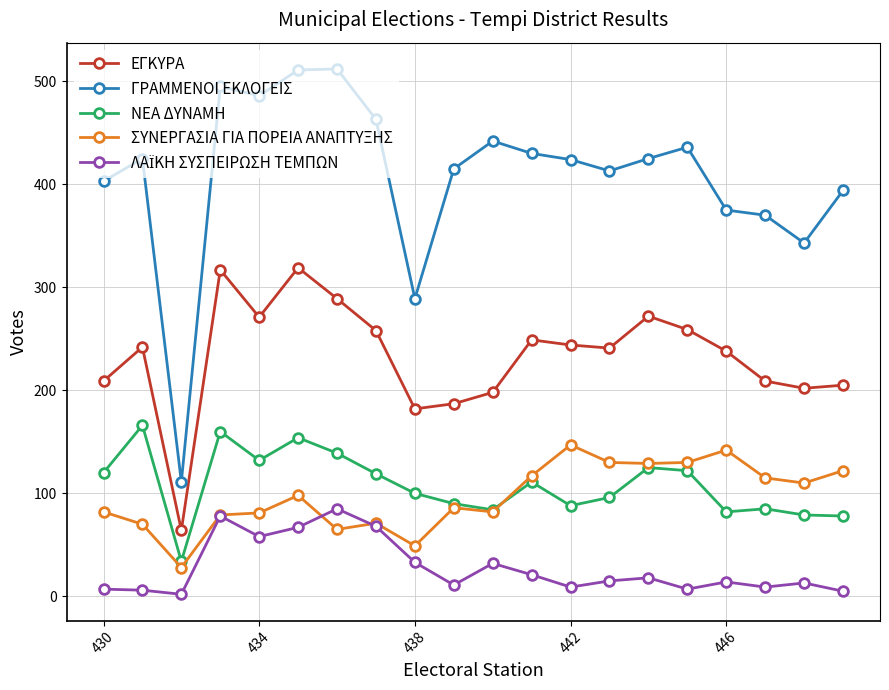

What is the difference between the maximum and minimum values in the ΝΕΑ ΔΥΝΑΜΗ series?

132